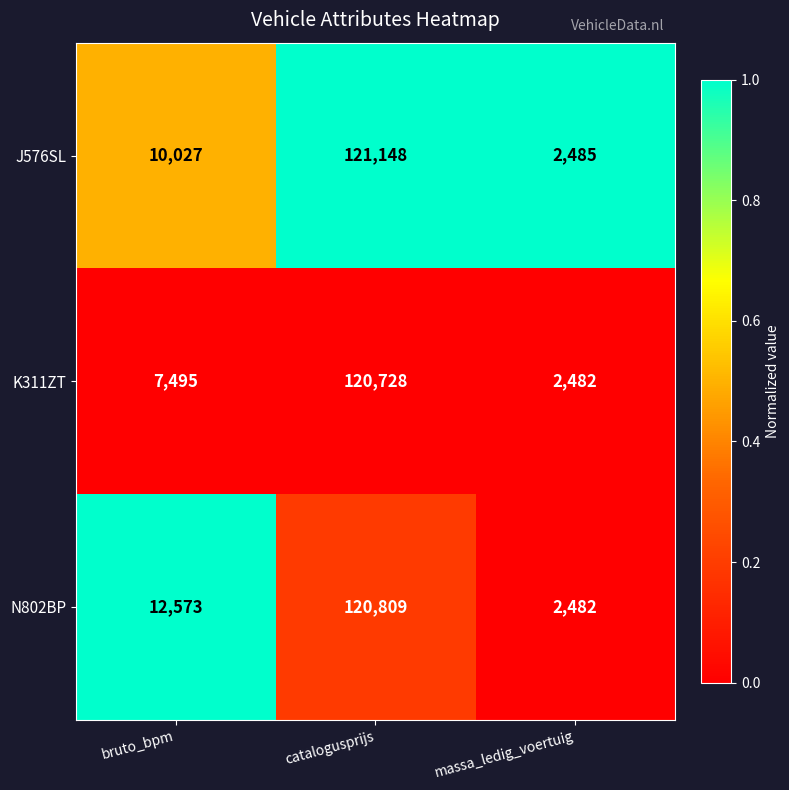

At which category is the sum across all series the highest?

catalogusprijs